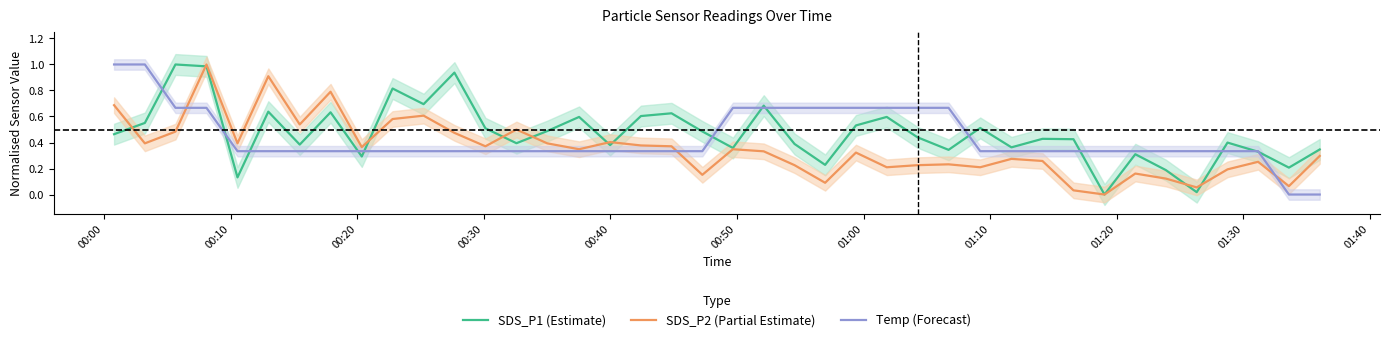

How many lines are shown in the chart?

3